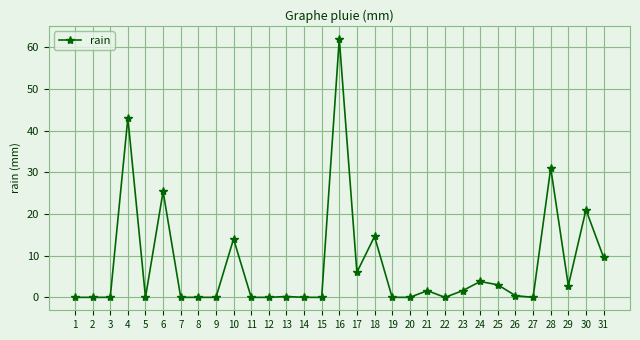

What is the maximum value shown in the chart?

62.0